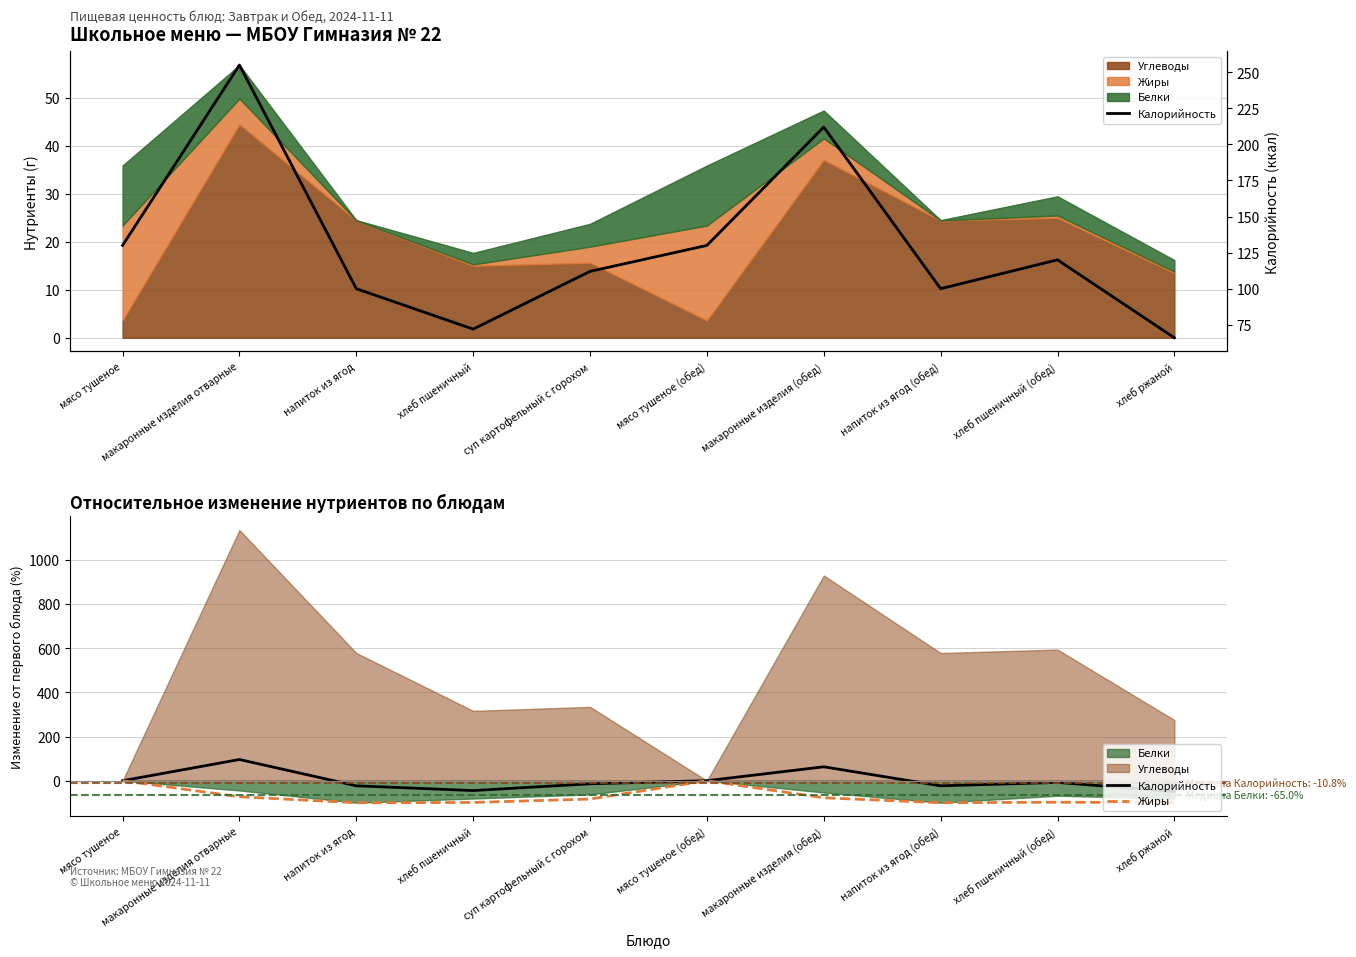

List the labels in order of Калорийность value, largest first.

макаронные изделия отварные, макаронные изделия (обед), мясо тушеное, мясо тушеное (обед), хлеб пшеничный (обед), суп картофельный с горохом, напиток из ягод, напиток из ягод (обед), хлеб пшеничный, хлеб ржаной